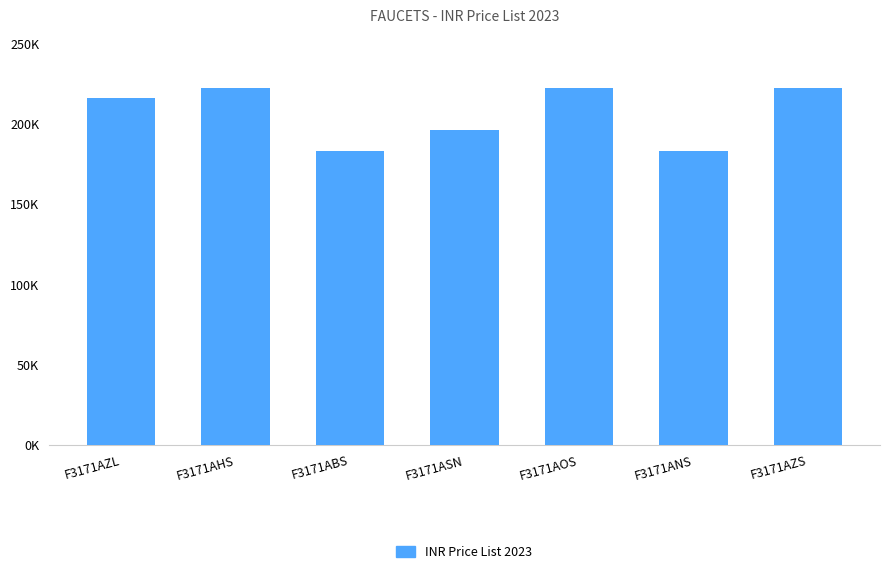

True or false: the data shows 329609.6 at F3171ANS.

False